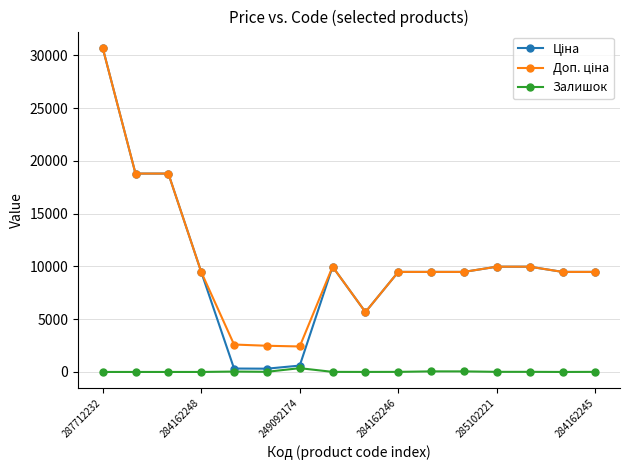

What is the maximum value shown in the chart?

30717.1